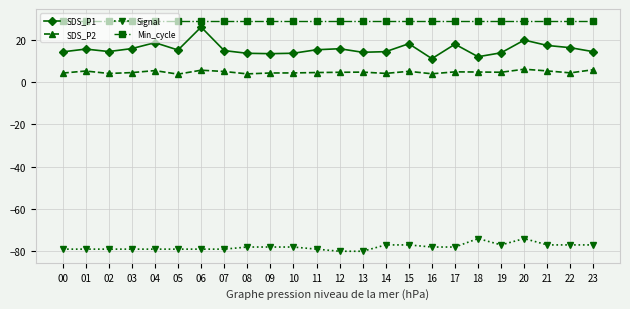

Which series has the widest spread of values?

SDS_P1